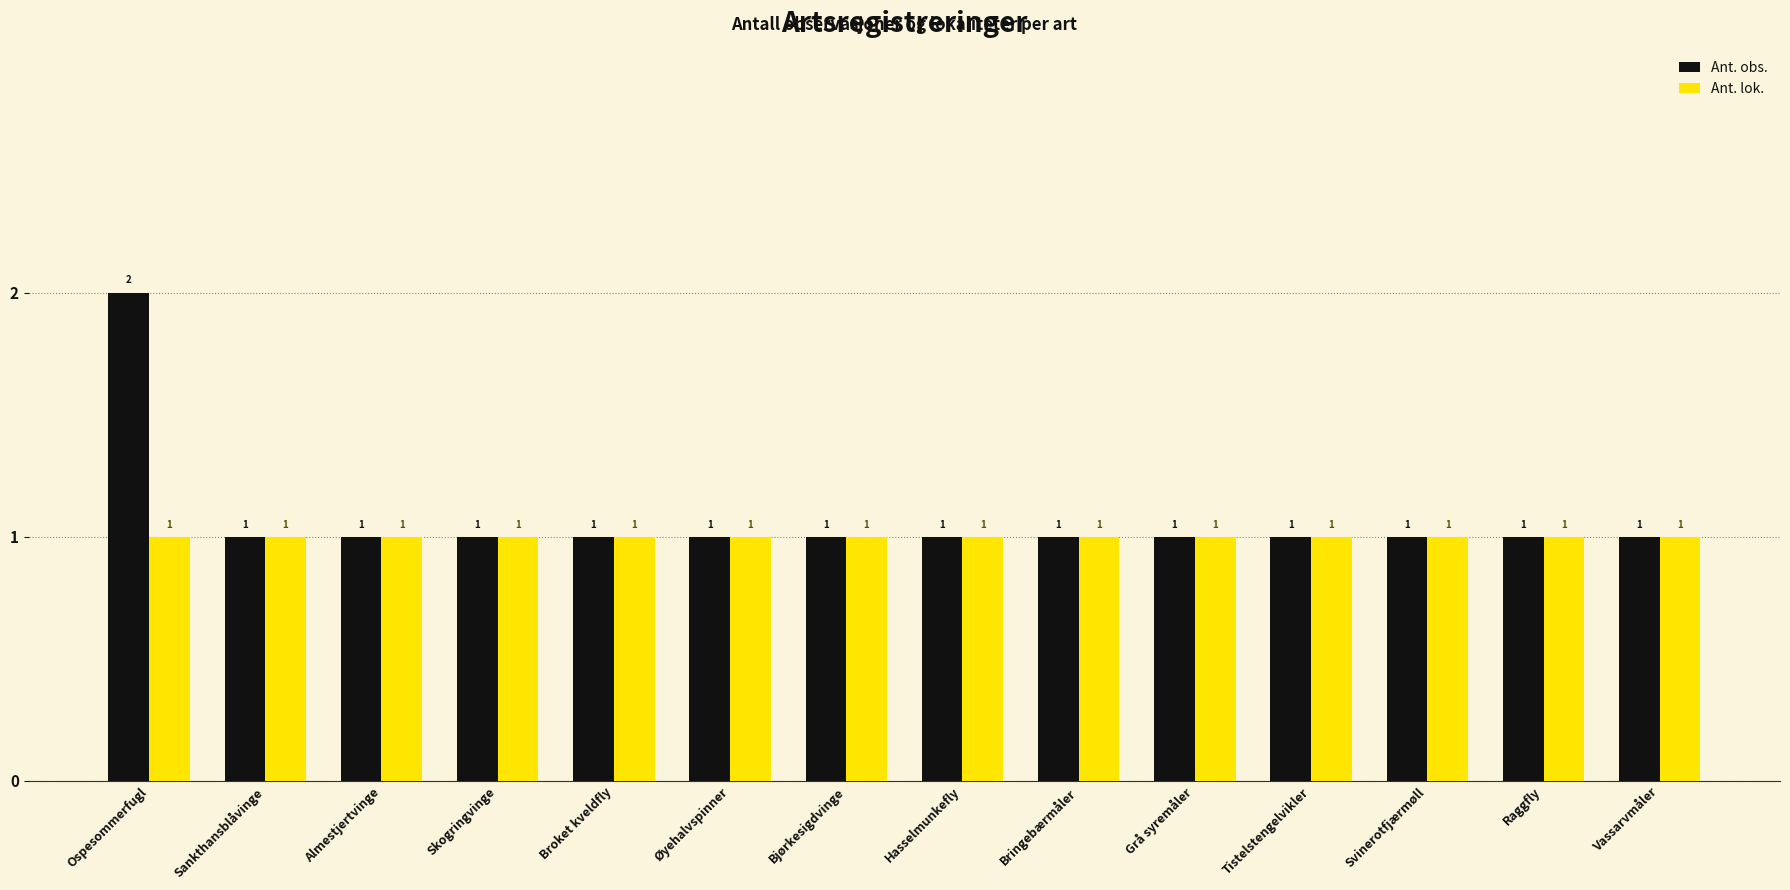

The value of Ant. lok. at Ospesommerfugl is 2. True or false?

False